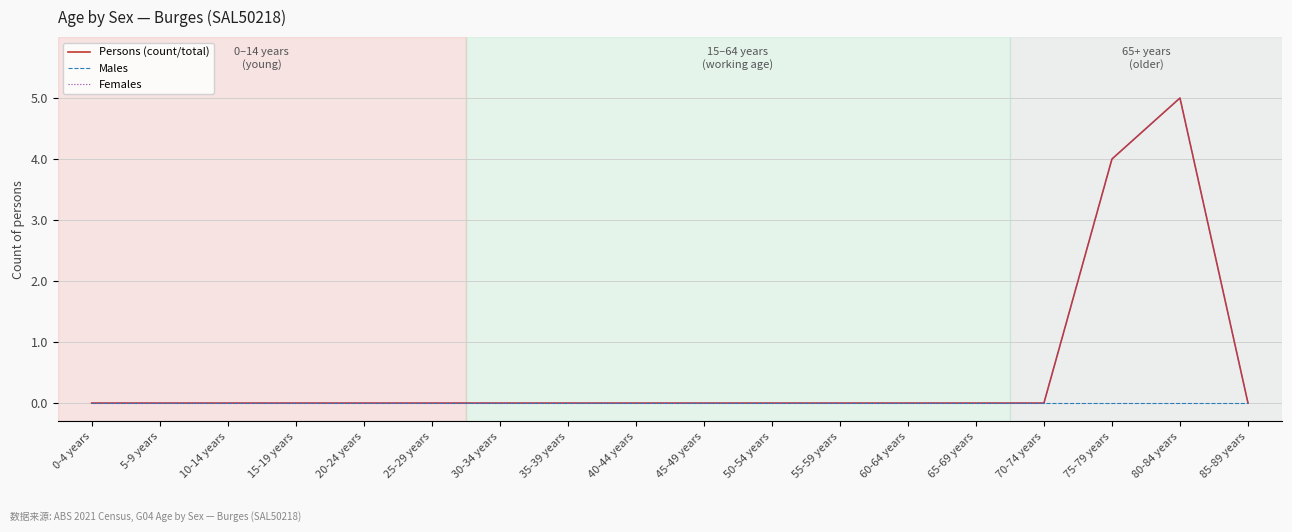

Does the chart have visible grid lines?

Yes